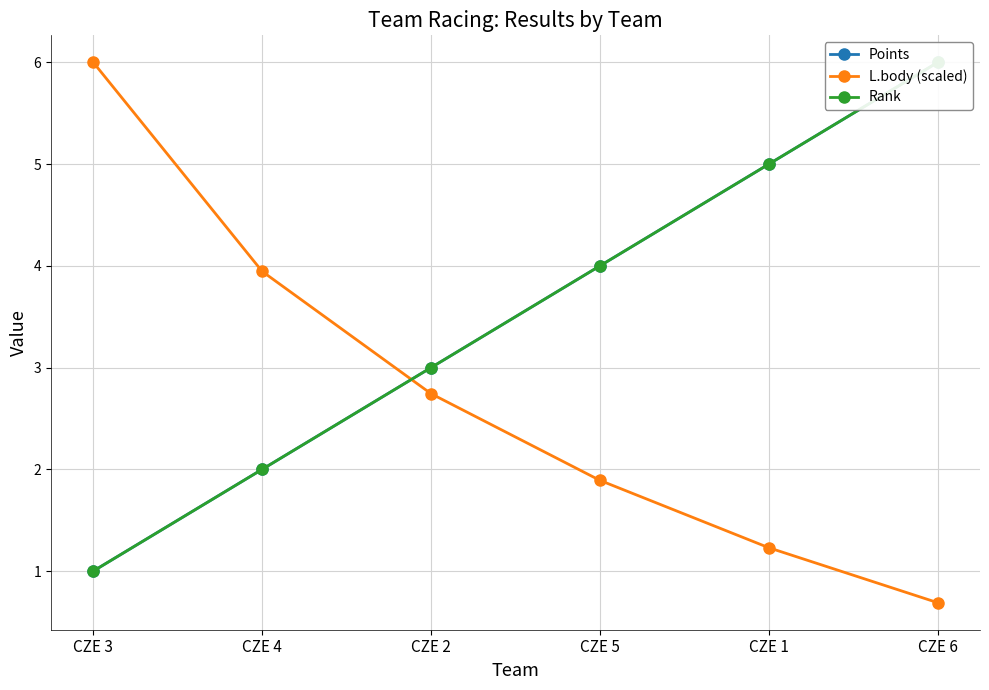

At which label does Rank reach its minimum?

CZE 3